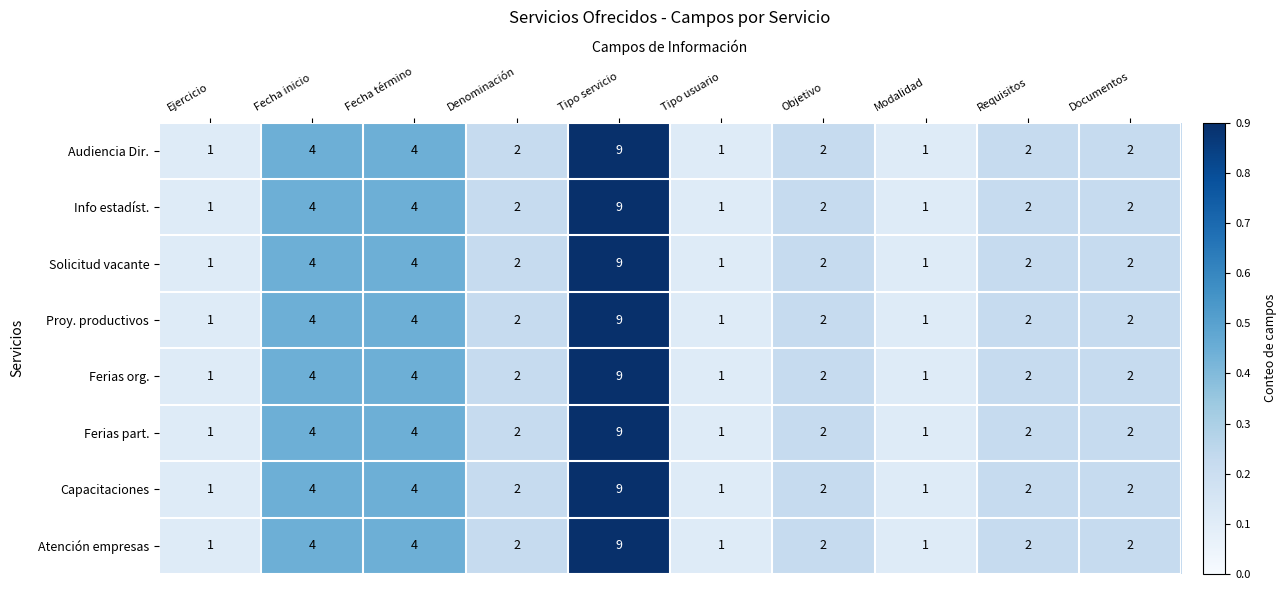

Which category has the highest value across all series?

Tipo servicio